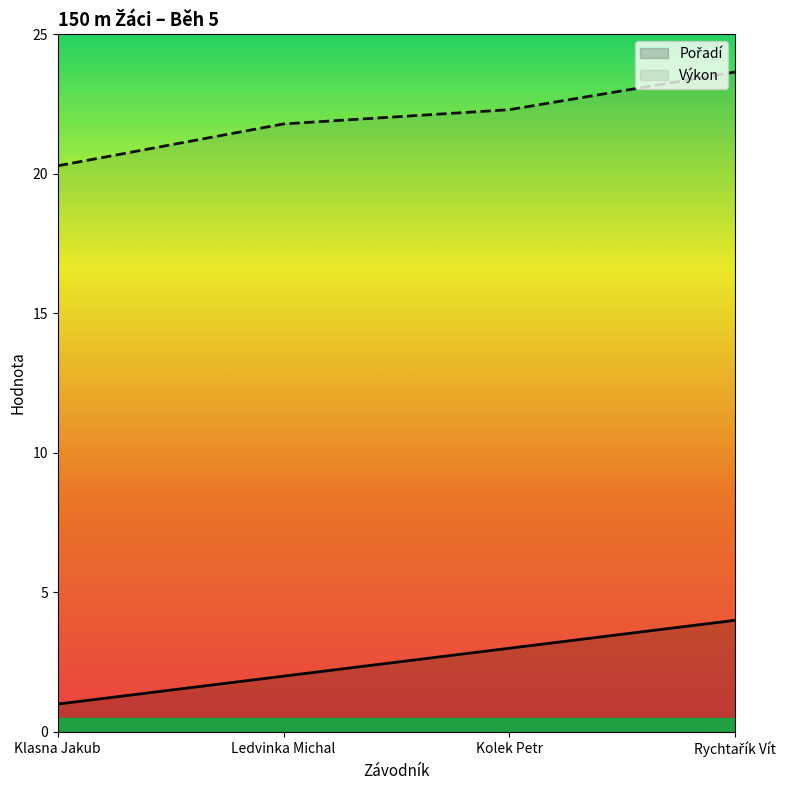

List the series in order of their peak value, highest first.

Výkon, Pořadí